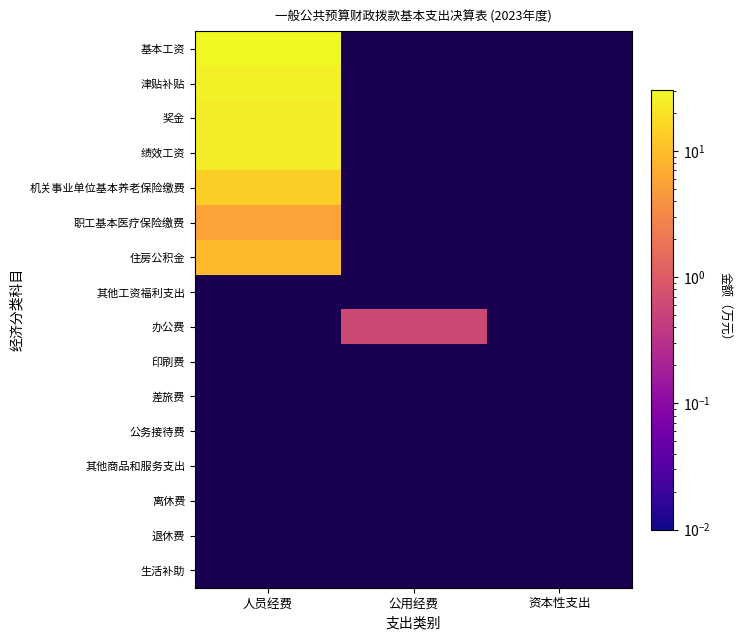

List the labels in order of 绩效工资 value, largest first.

人员经费, 公用经费, 资本性支出